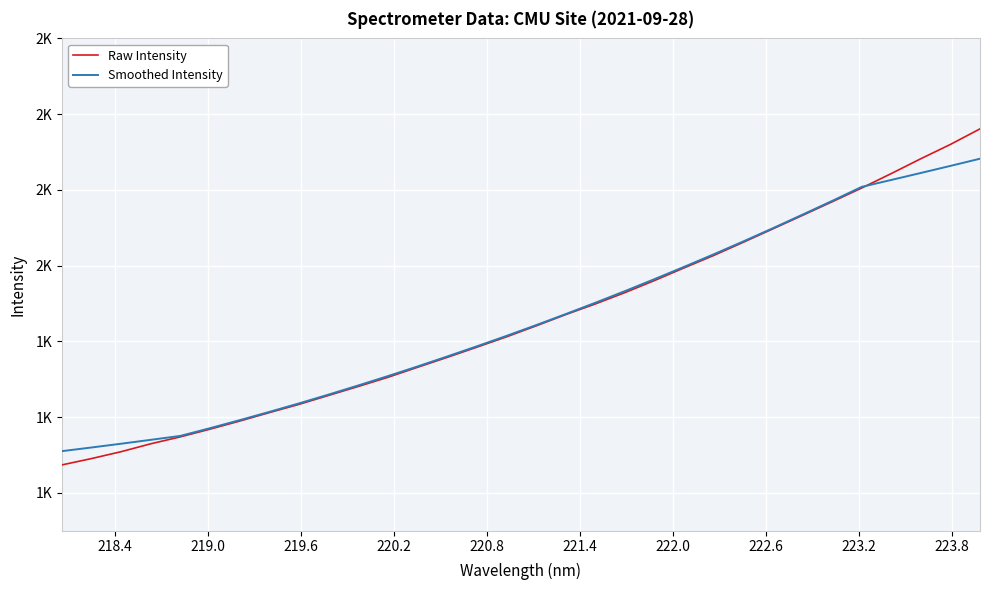

What are all the series names shown in the legend?

Raw Intensity, Smoothed Intensity